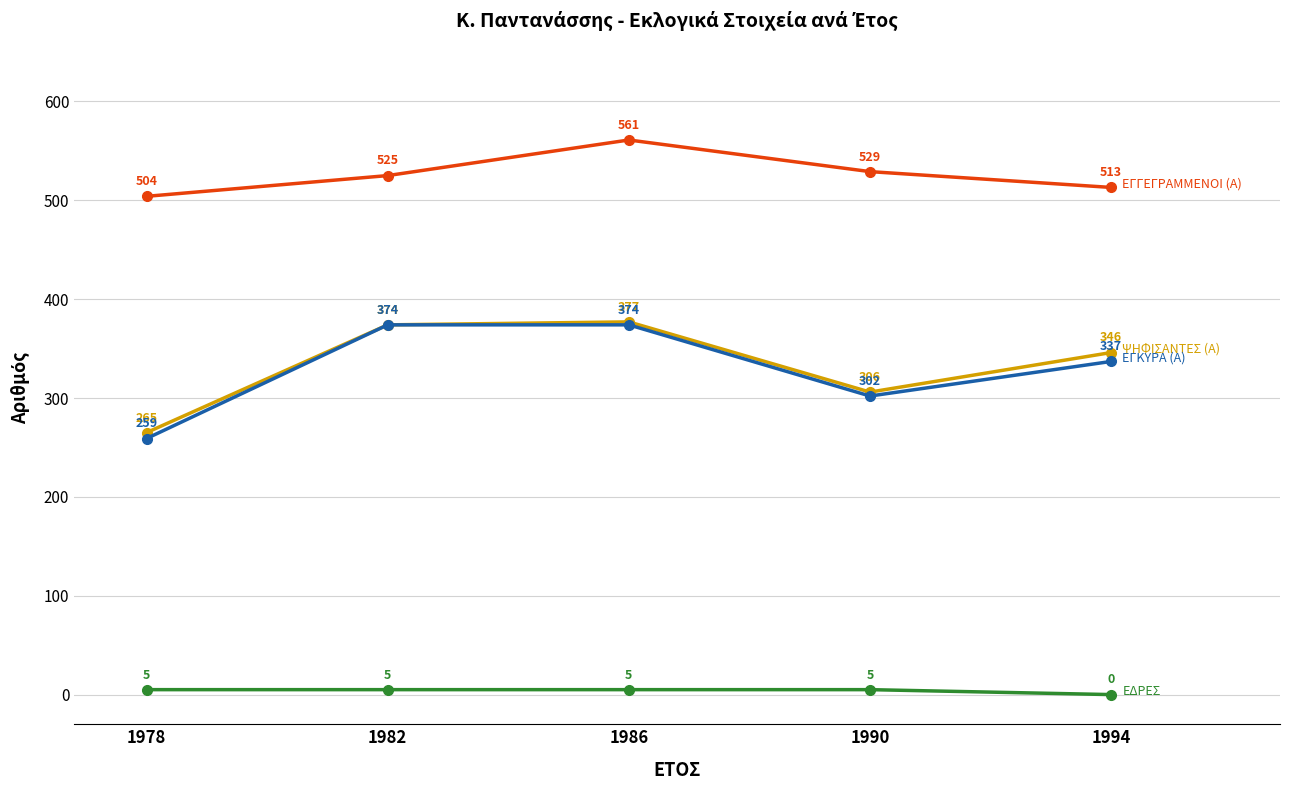

At which category does the chart reach its peak across all series?

1986